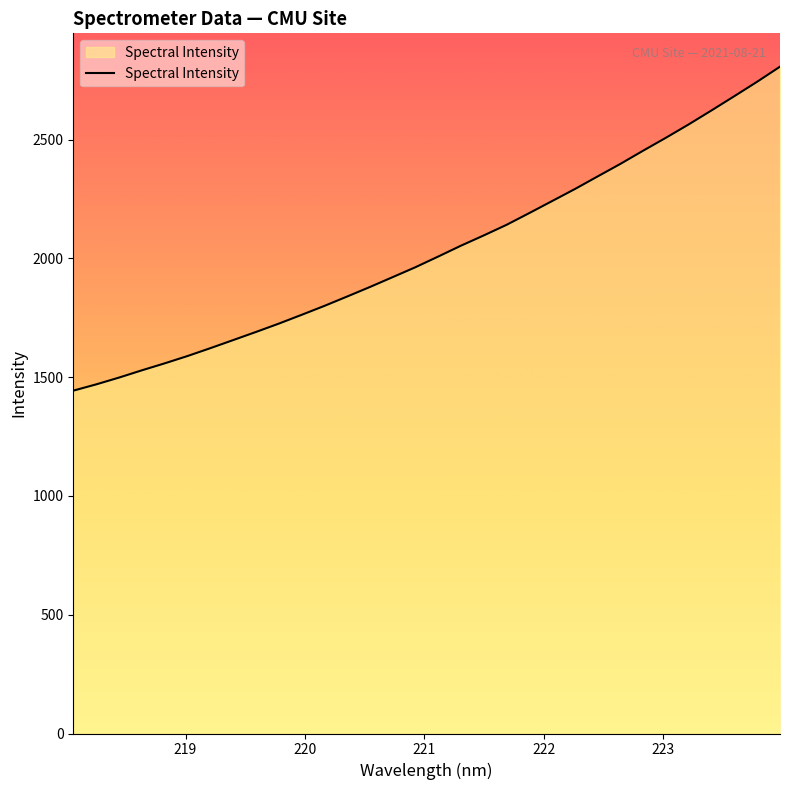

What is the difference between the maximum and minimum values?

1363.7